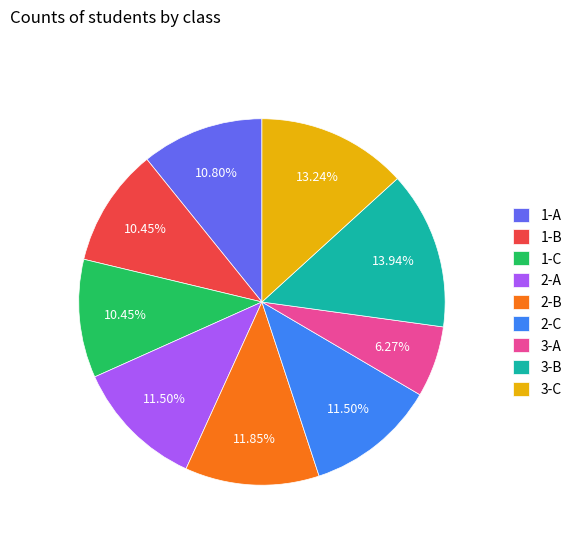

What is the largest slice in the pie chart?

3-B